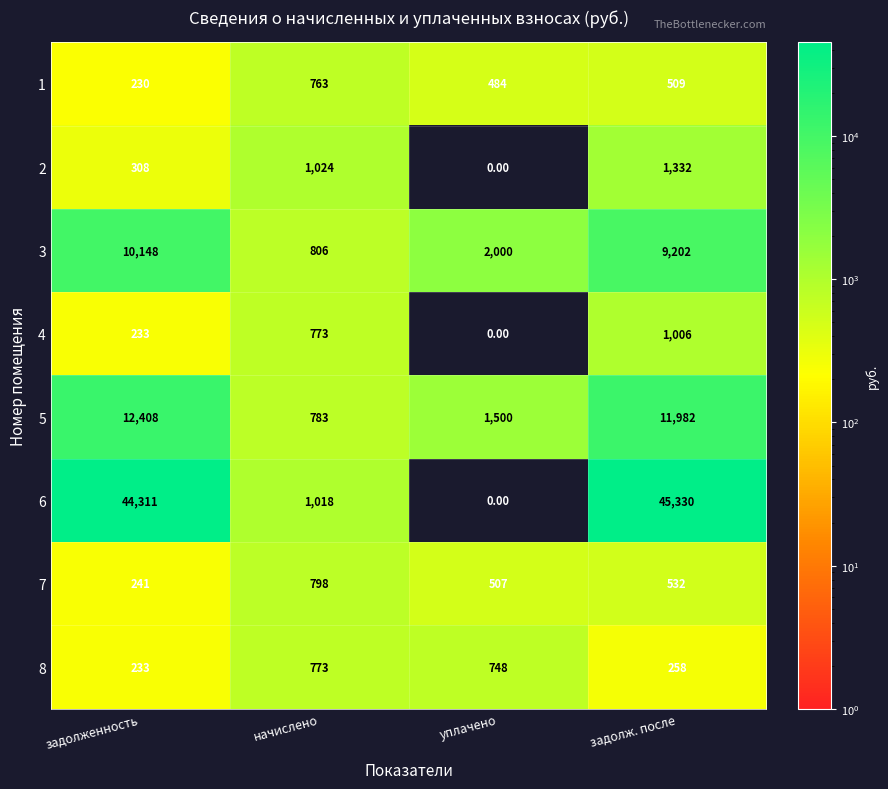

At how many categories does at least one series exceed 21425?

2